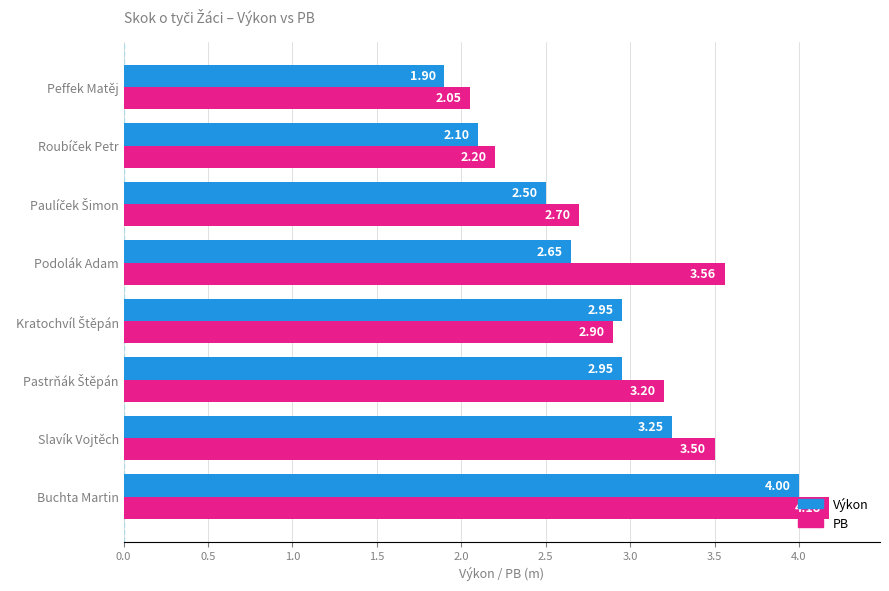

At which label does Výkon reach its peak?

Buchta Martin